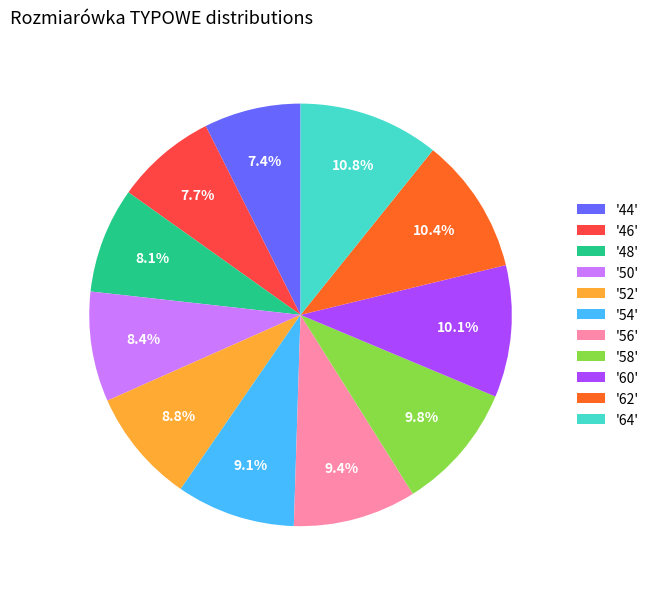

What percentage do '50' and '48' together represent?

16.5%